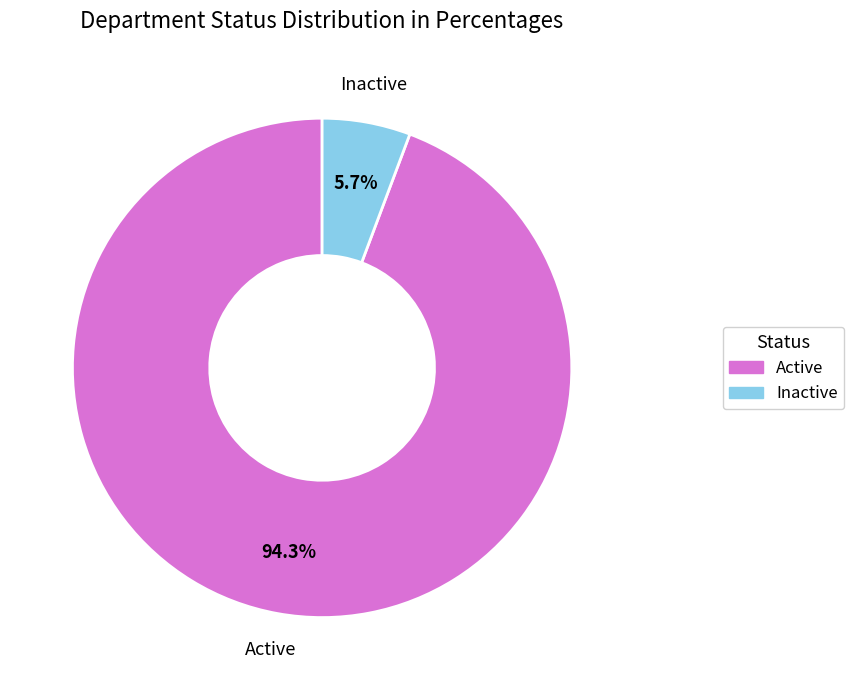

True or false: Active accounts for 85% of the total.

False